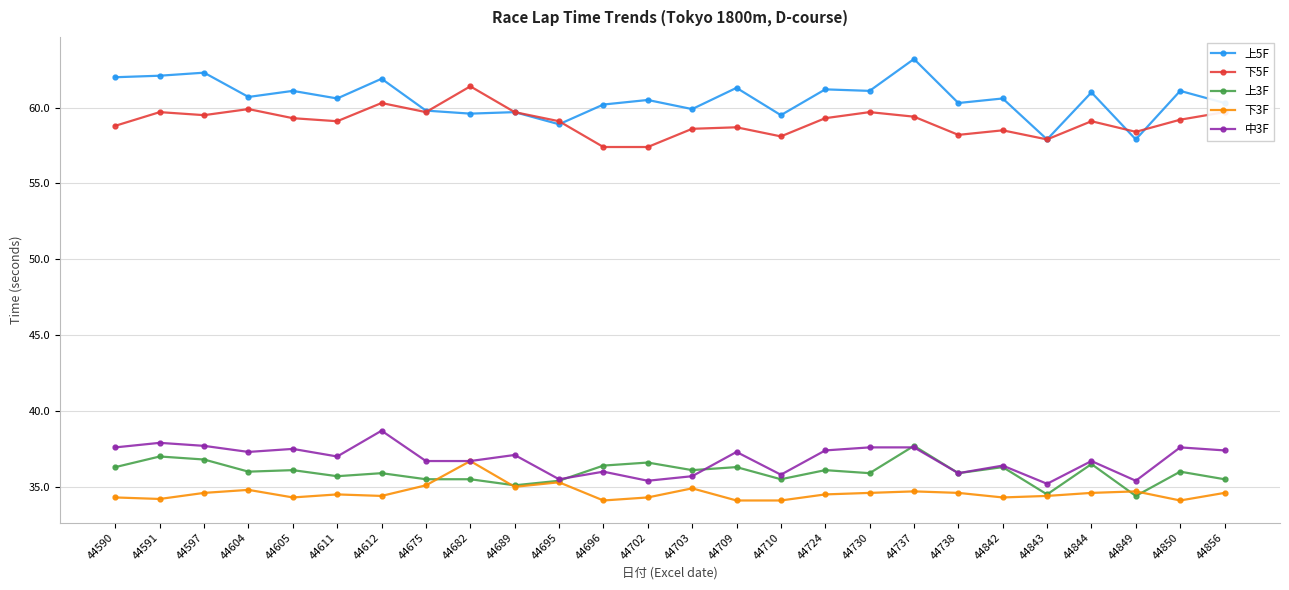

Count the number of categories in the chart.

26